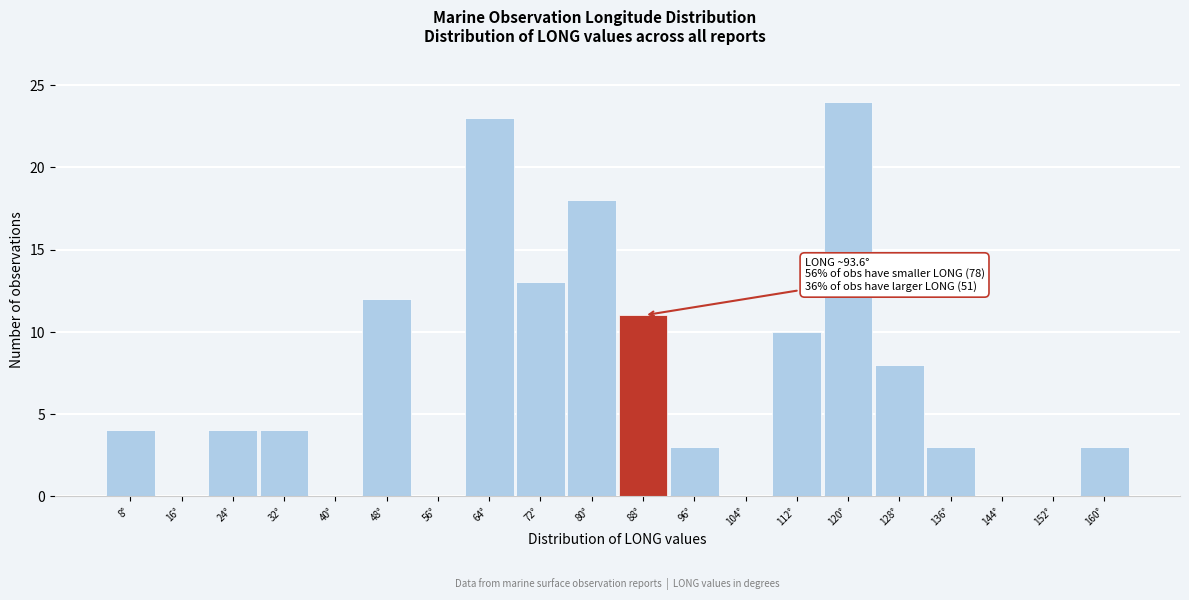

Reading right to left, list all the values displayed in this chart.

160°=3	152°=0	144°=0	136°=3	128°=8	120°=24	112°=10	104°=0	96°=3	88°=11	80°=18	72°=13	64°=23	56°=0	48°=12	40°=0	32°=4	24°=4	16°=0	8°=4